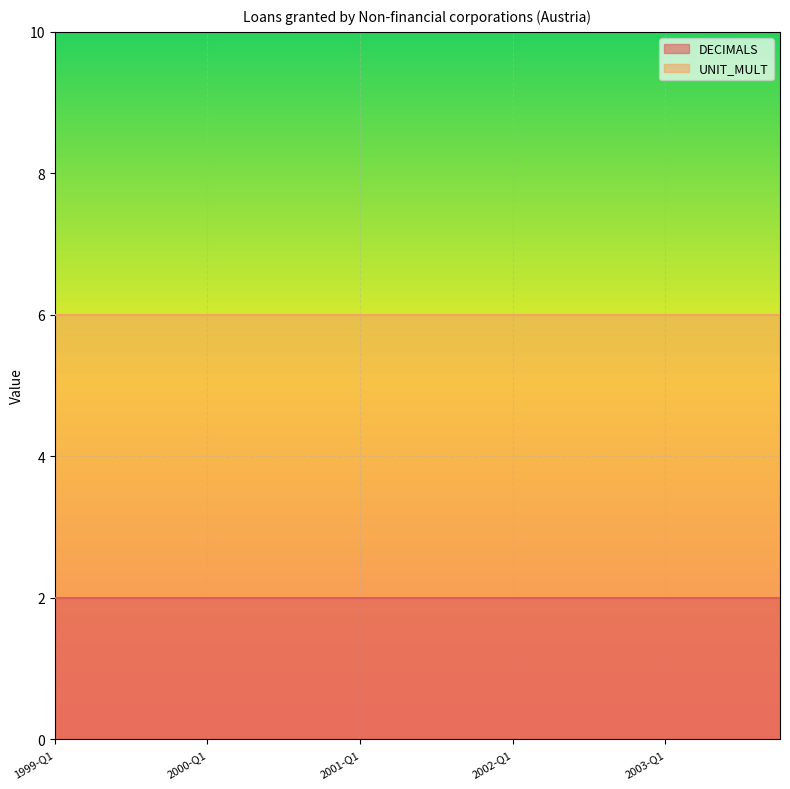

At 2003-Q2, list the series in order from largest to smallest.

UNIT_MULT, DECIMALS